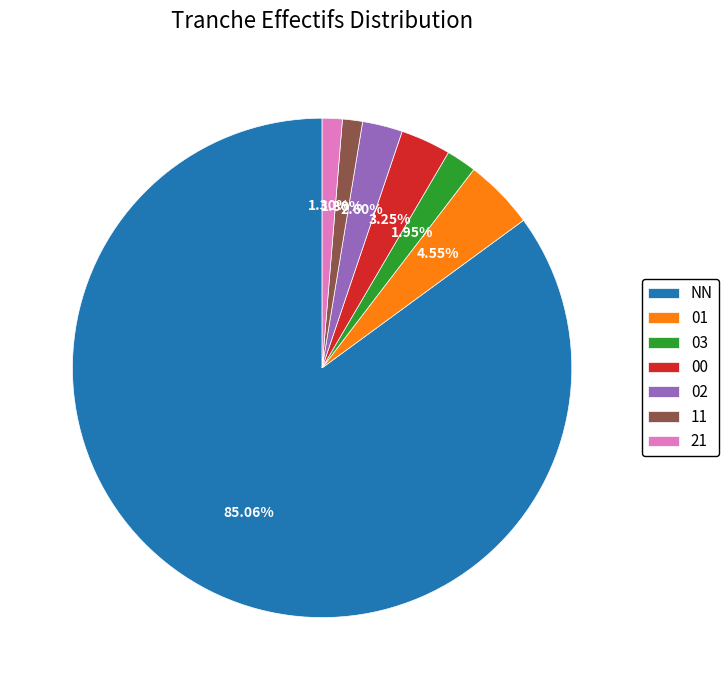

What percentage is NOT represented by 21?

98.7%